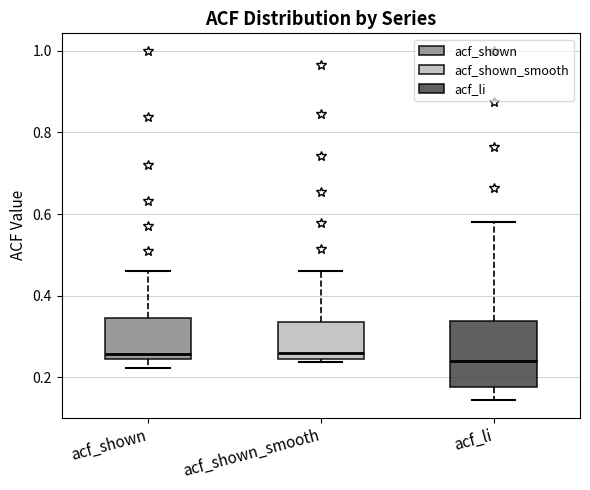

Comparing the boxes themselves (not the whiskers), which one is the tallest?

acf_li